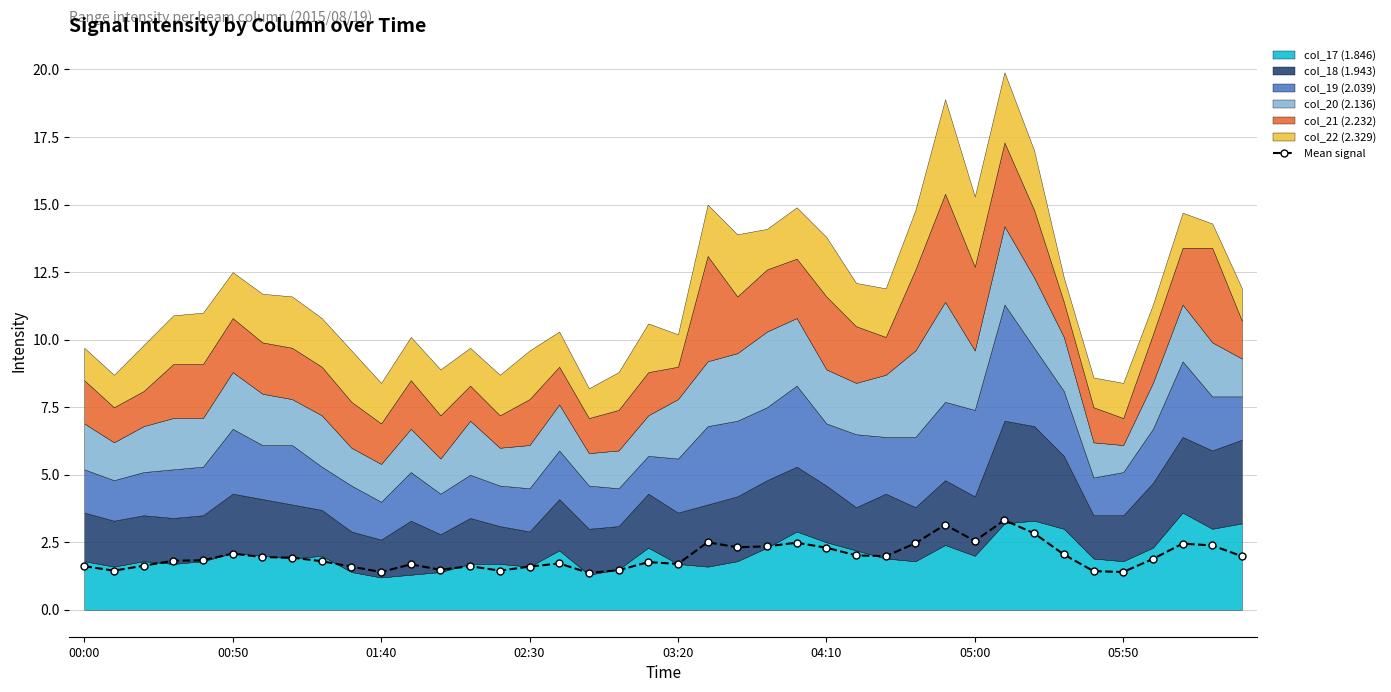

Rank the categories by value from highest to lowest.

31, 29, 32, 30, 21, 24, 28, 37, 38, 23, 22, 25, 04:10, 33, 26, 27, 39, 05:00, 05:50, 36, 03:20, 02:30, 8, 19, 16, 20, 11, 01:40, 13, 00:00, 9, 15, 12, 18, 00:50, 14, 34, 35, 10, 17